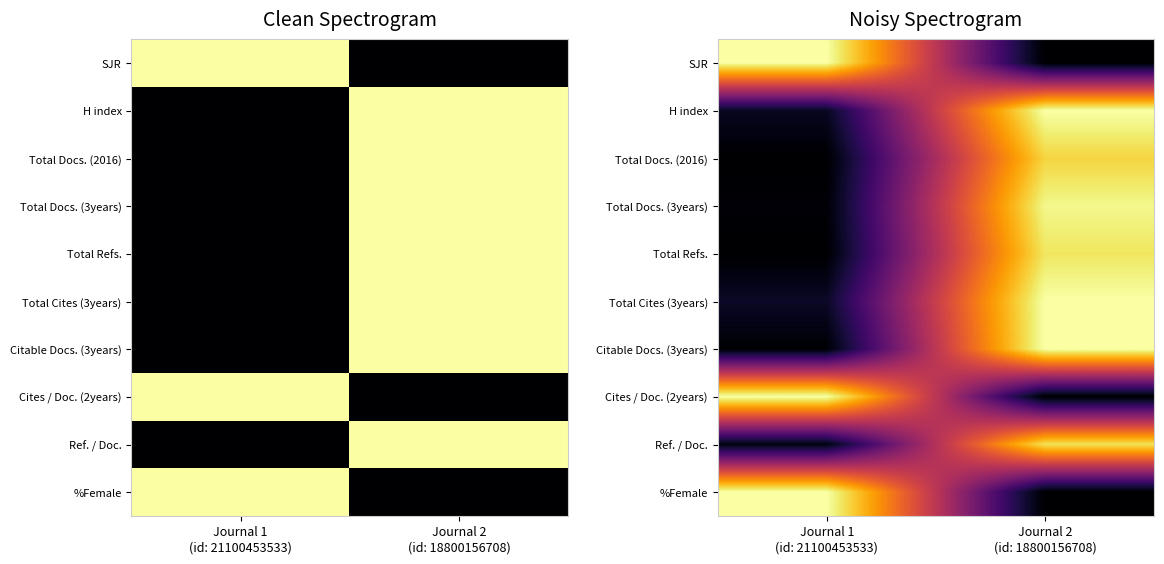

Is it true that Total Refs. equals -0.4 at Journal 1 (id: 21100453533)?

False